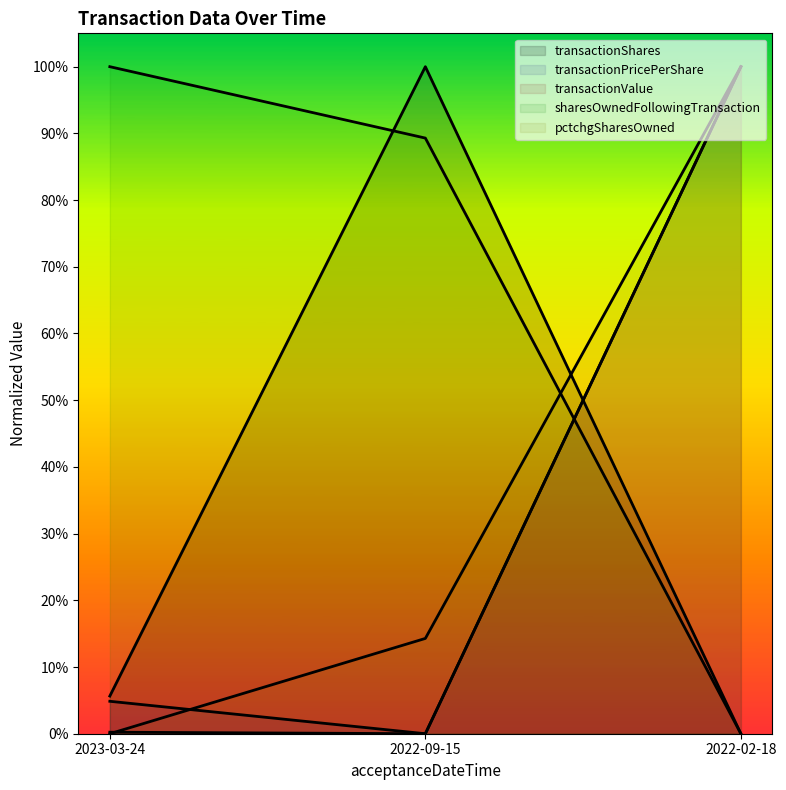

What is the label of the 2nd point from the right?

2022-09-15